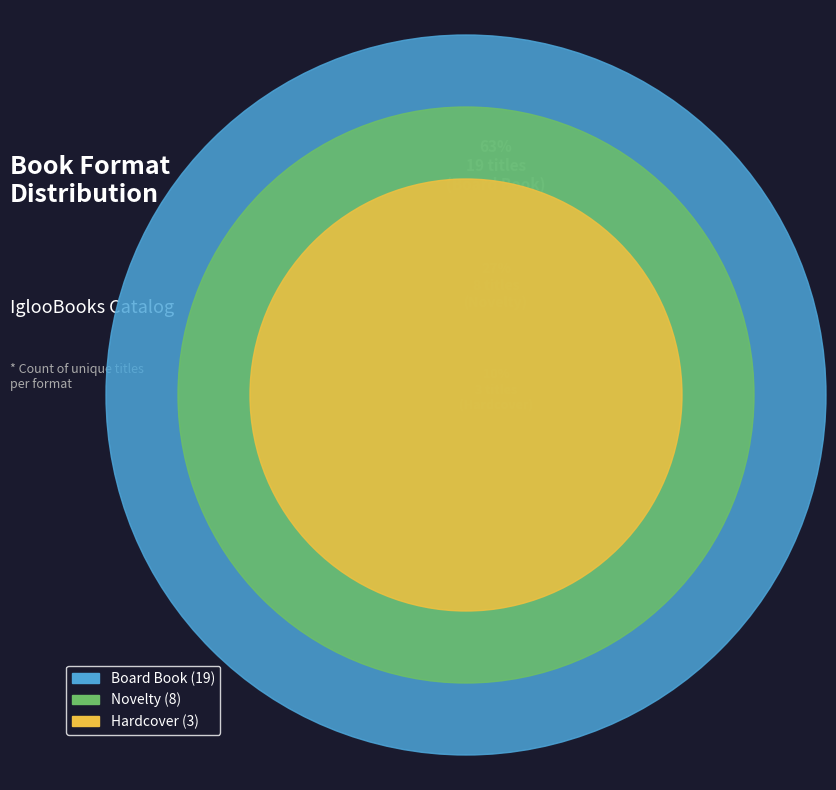

What is the majority slice?

Board Book